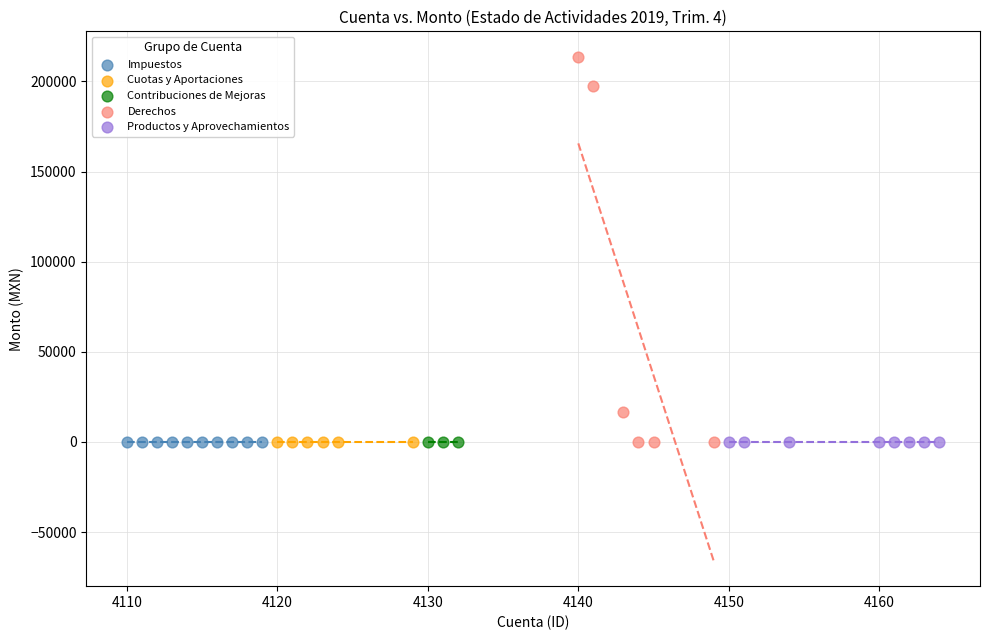

Which series contains the highest Y value?

Derechos